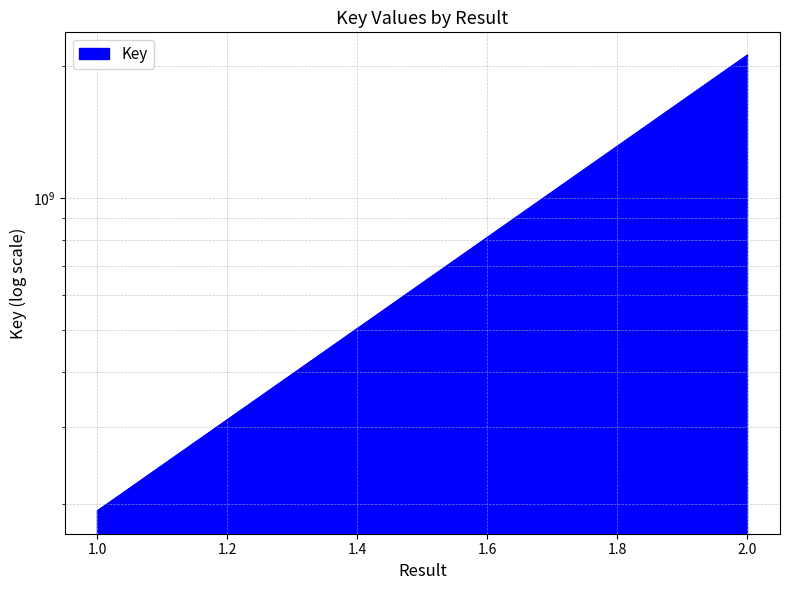

What is the difference between the values at 2 and 1?

1927574576